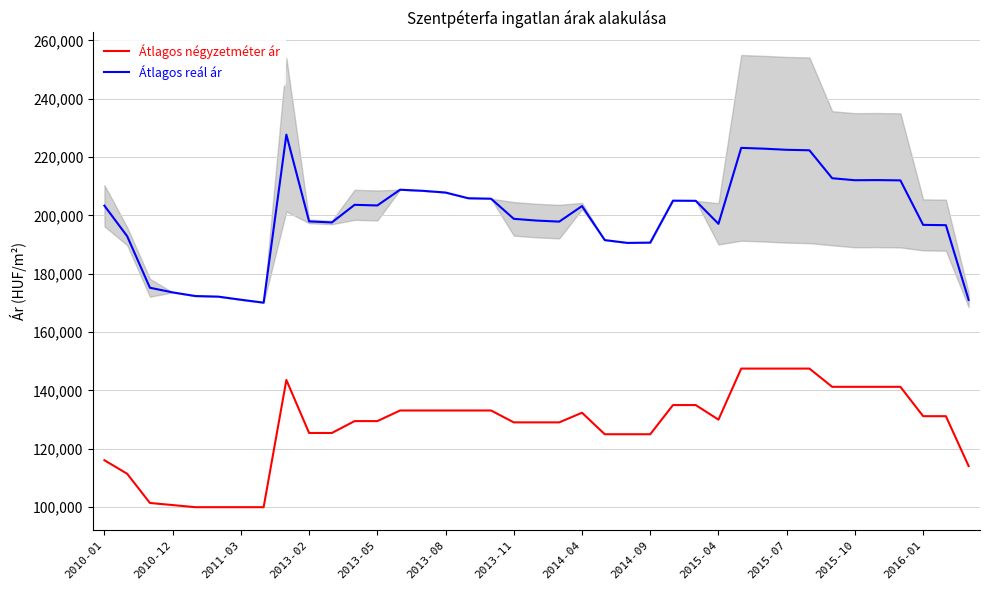

What is the minimum value for Átlagos négyzetméter ár?

100000